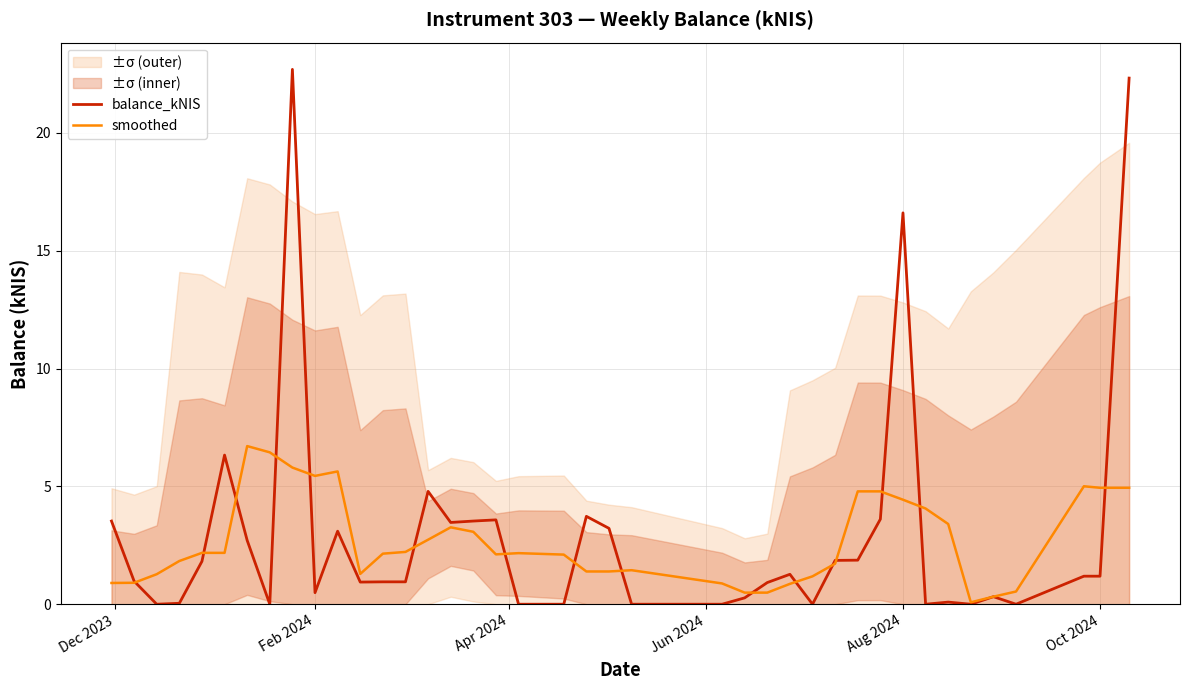

The value of smoothed at Oct 2024 is 4.9. True or false?

True